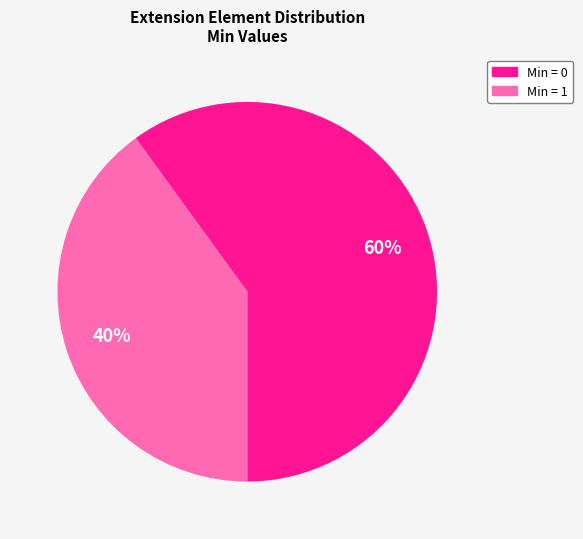

To the nearest percent, what is the difference between the largest and smallest slice percentages?

20%